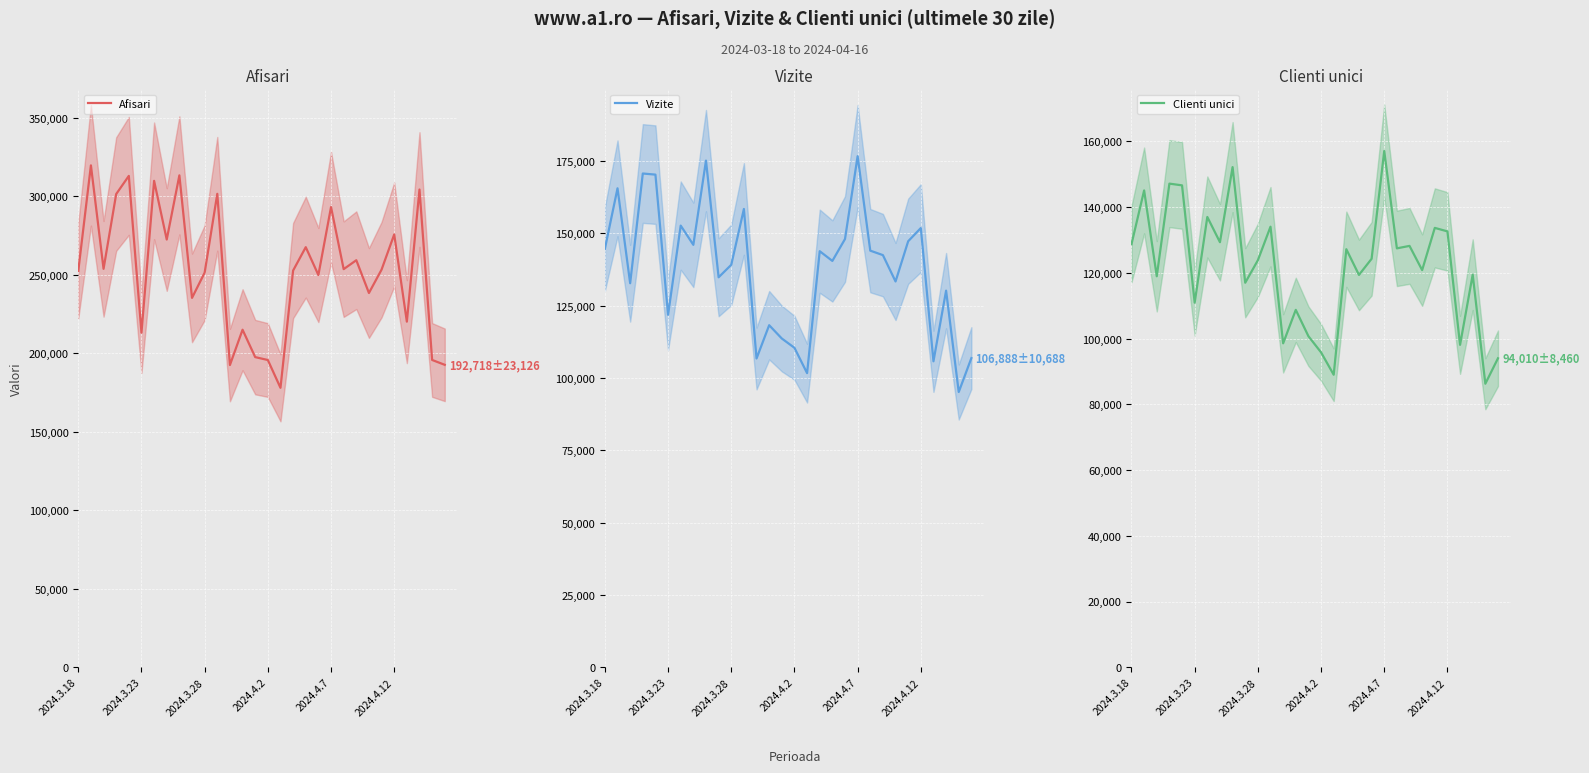

True or false: Afisari and Clienti unici cross at least once.

False